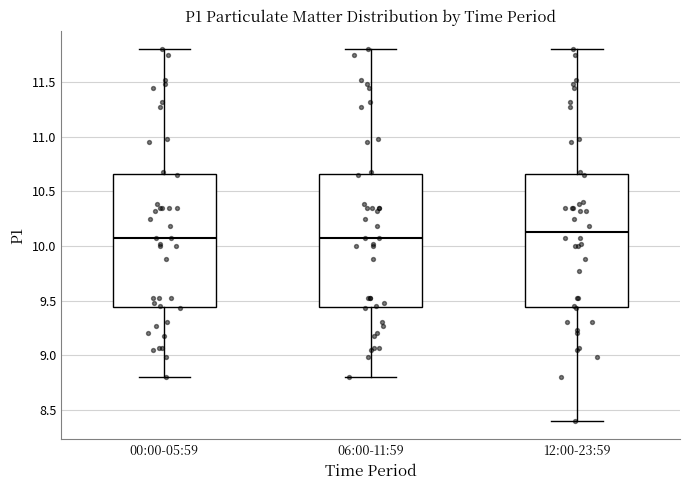

Reading left to right, transcribe this box plot: for each box, give where its median line is, the range the box spans, and where its two whiskers end, as read against the y-axis. The values are not printed on the chart, so give them approximately, as read against the axis.

00:00-05:59: median 10.05, box 9.45 to 10.65, whiskers 8.80 to 11.80
06:00-11:59: median 10.05, box 9.45 to 10.65, whiskers 8.80 to 11.80
12:00-23:59: median 10.15, box 9.45 to 10.65, whiskers 8.40 to 11.80